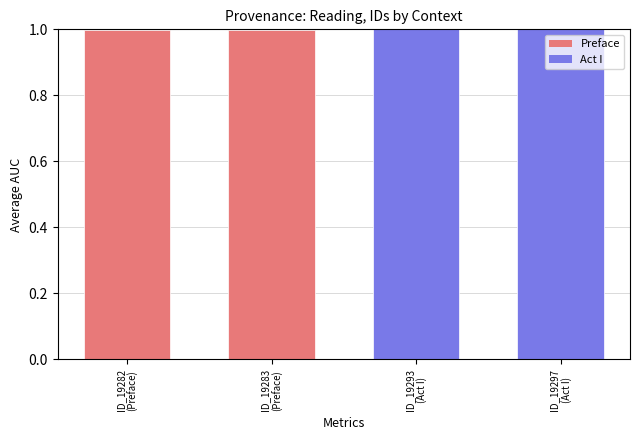

Are the bars grouped side by side (vs. stacked)?

No